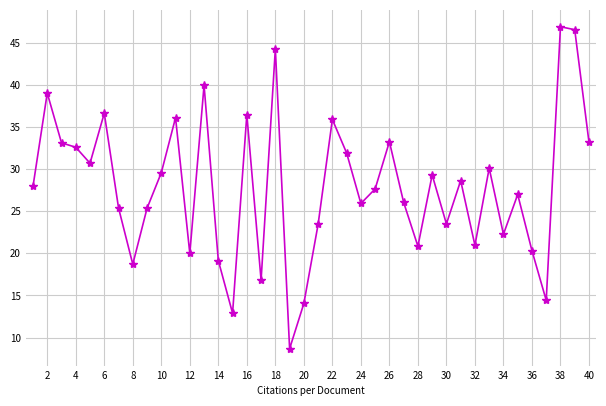

What is the greatest value displayed?

46.9